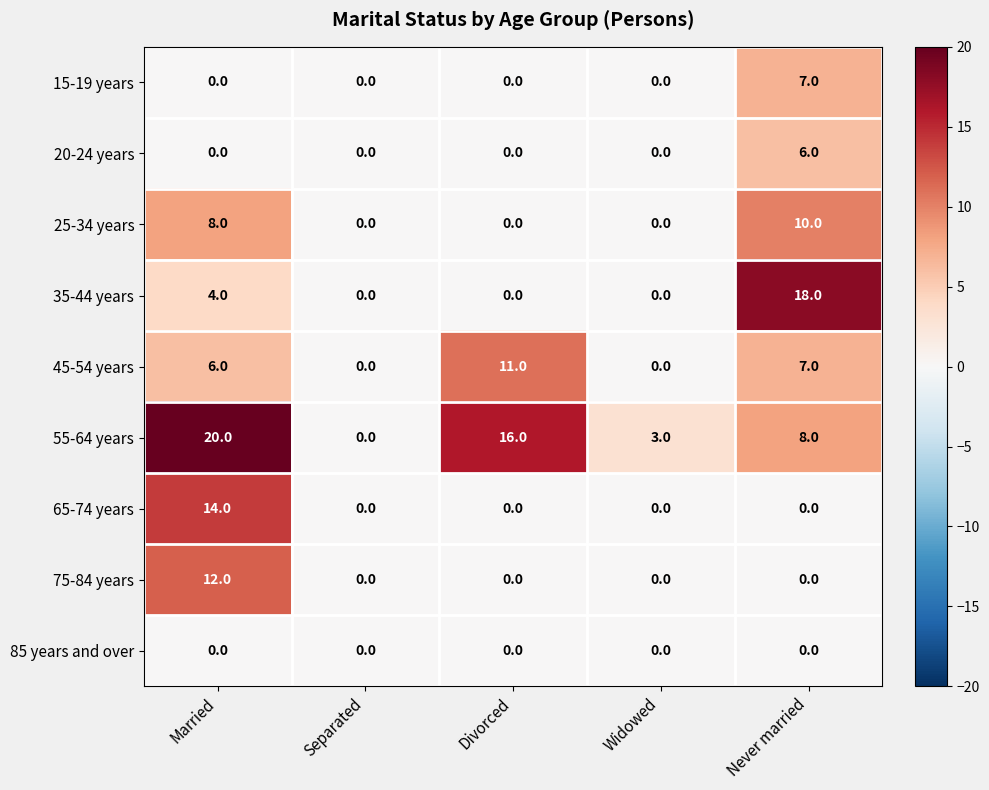

True or false: 45-54 years has a value of 0 at Separated.

True